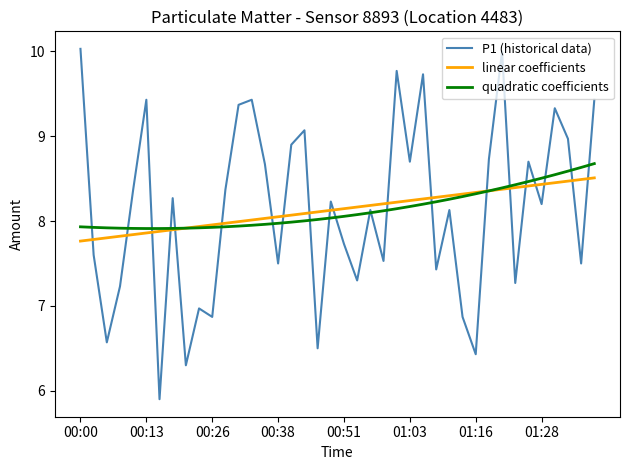

True or false: linear coefficients and P1 (historical data) intersect in this chart.

True